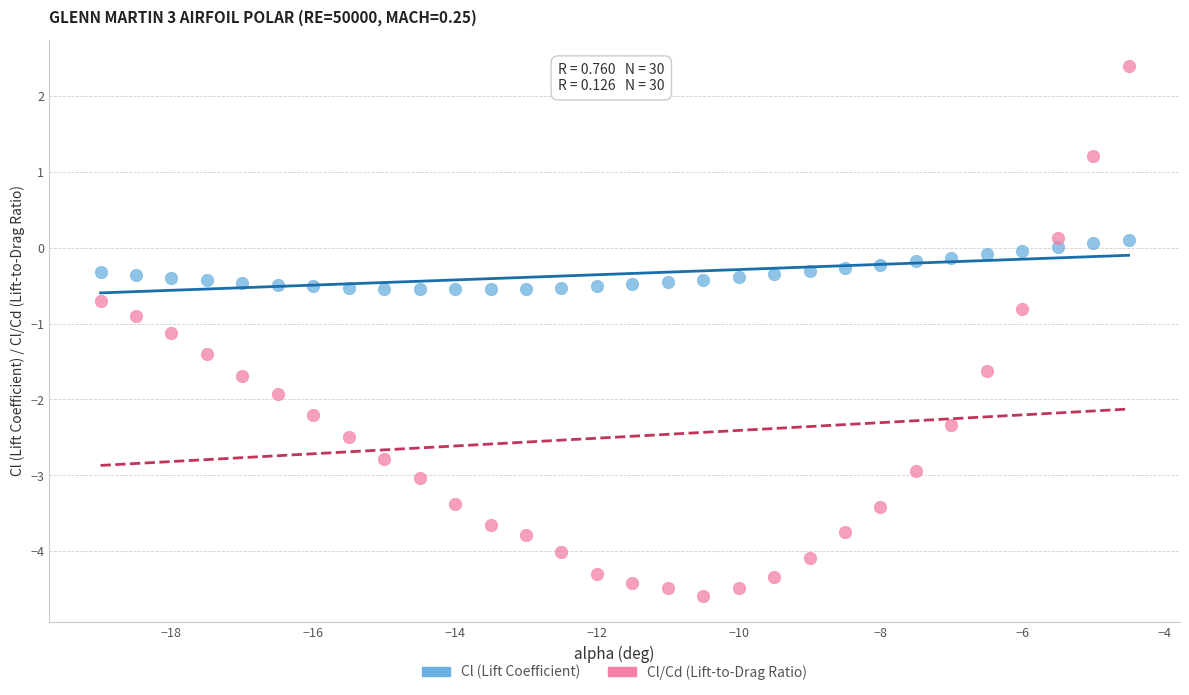

Across all data points, what is the range of Y values (max minus min)?

7.0